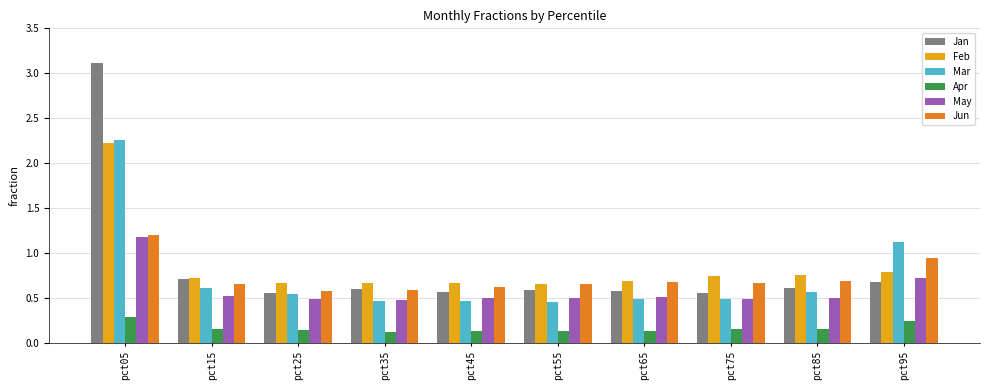

Count the Apr values in the range 0 to 1.

10